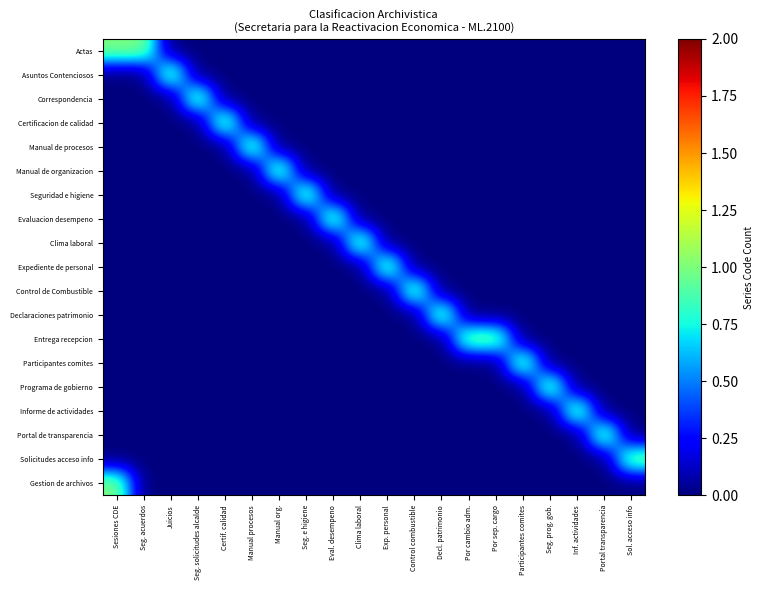

Between Seg. acuerdos and Seg. e higiene, which series saw the biggest shift?

Actas